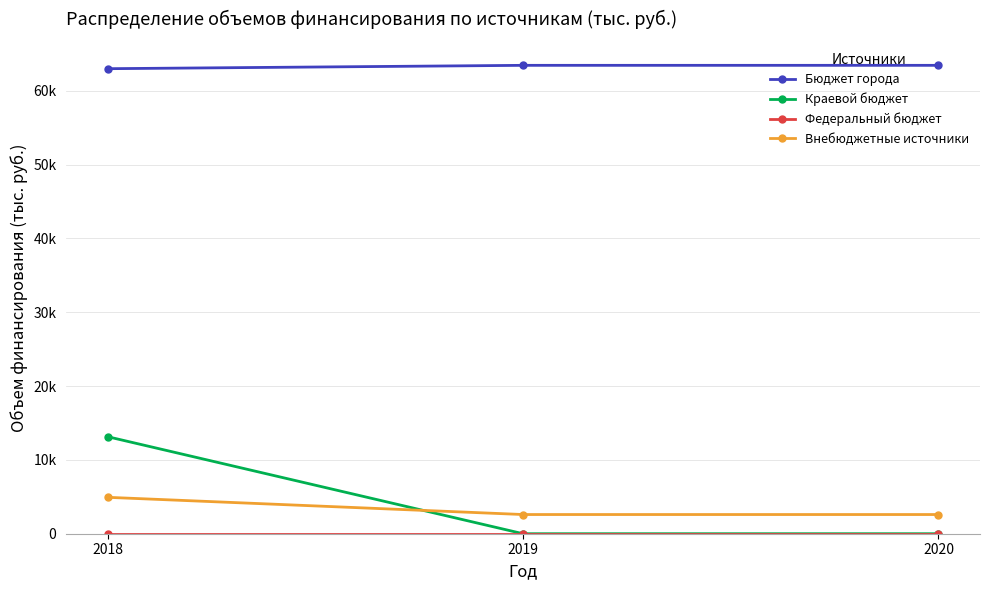

At which category does the chart reach its peak across all series?

2019